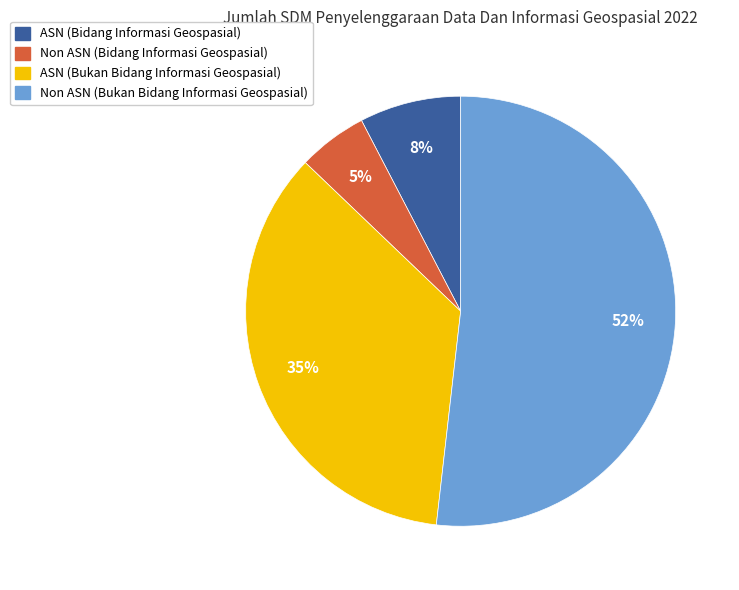

How many segments does this pie chart have?

4